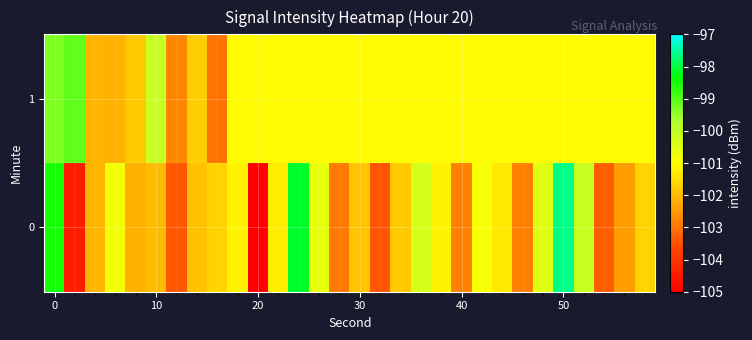

At how many categories does at least one series exceed -101?

11